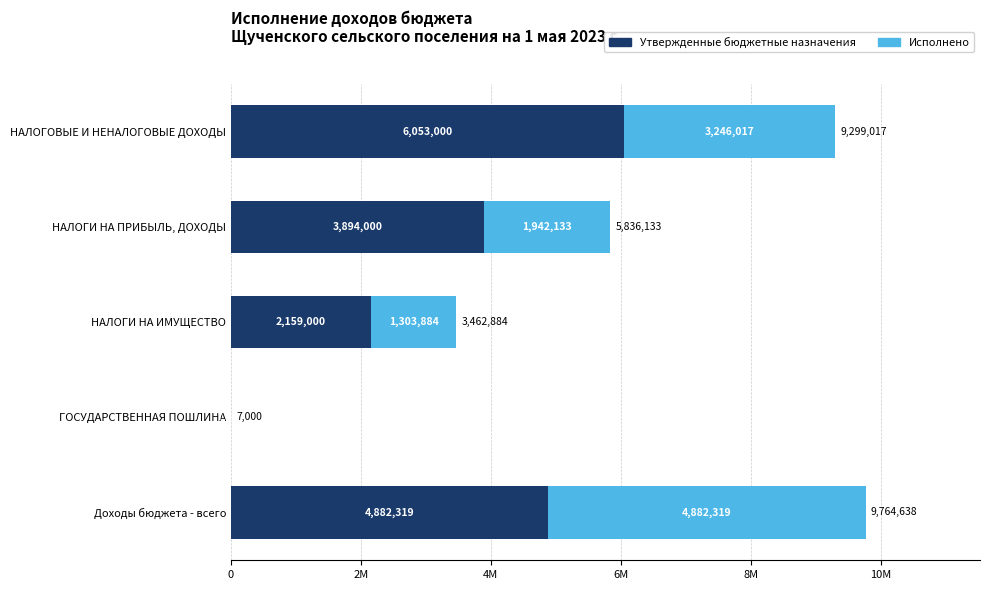

What is the value of the Исполнено bar at the 1st from the left?

3246017.1